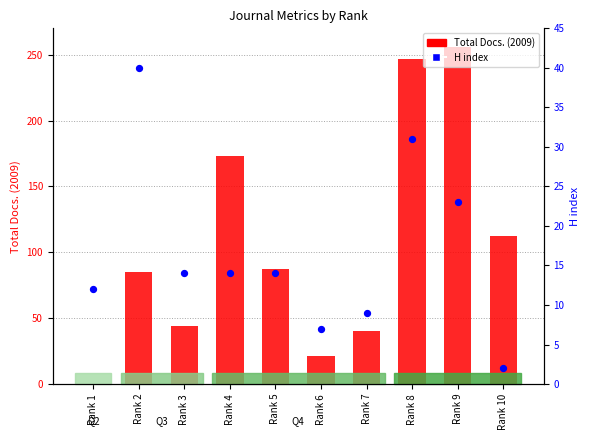

Which series has the largest total across all categories?

Total Docs. (2009)